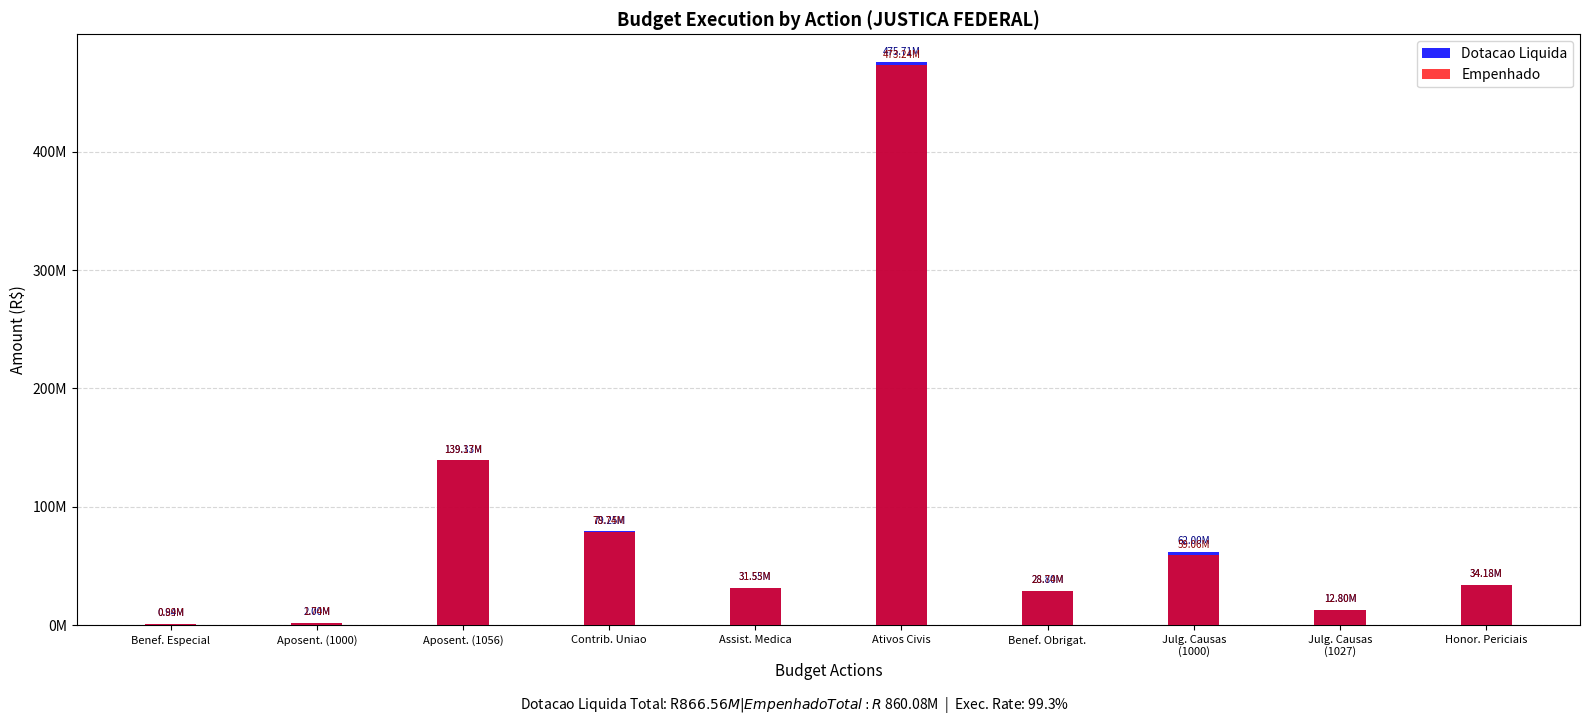

Rank the categories by Empenhado value from lowest to highest.

Benef. Especial, Aposent. (1000), Julg. Causas
(1027), Benef. Obrigat., Assist. Medica, Honor. Periciais, Julg. Causas
(1000), Contrib. Uniao, Aposent. (1056), Ativos Civis